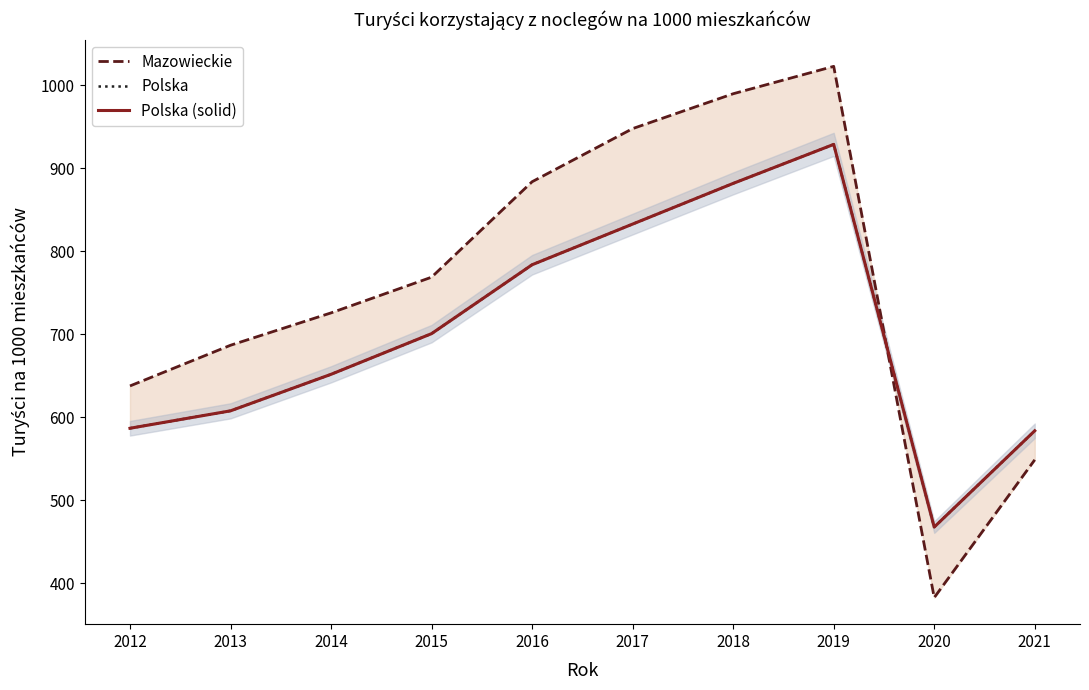

List the labels in order of Mazowieckie value, largest first.

2019, 2018, 2017, 2016, 2015, 2014, 2013, 2012, 2021, 2020